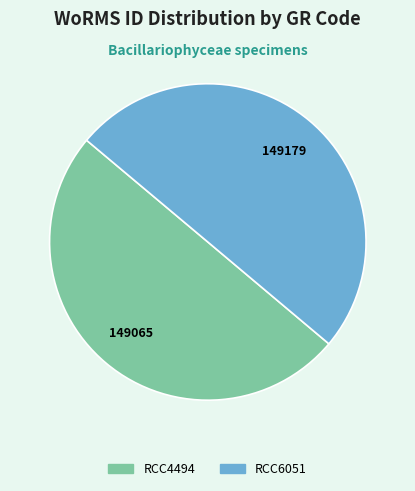

Is the sum of RCC6051 and RCC4494 greater than half?

Yes